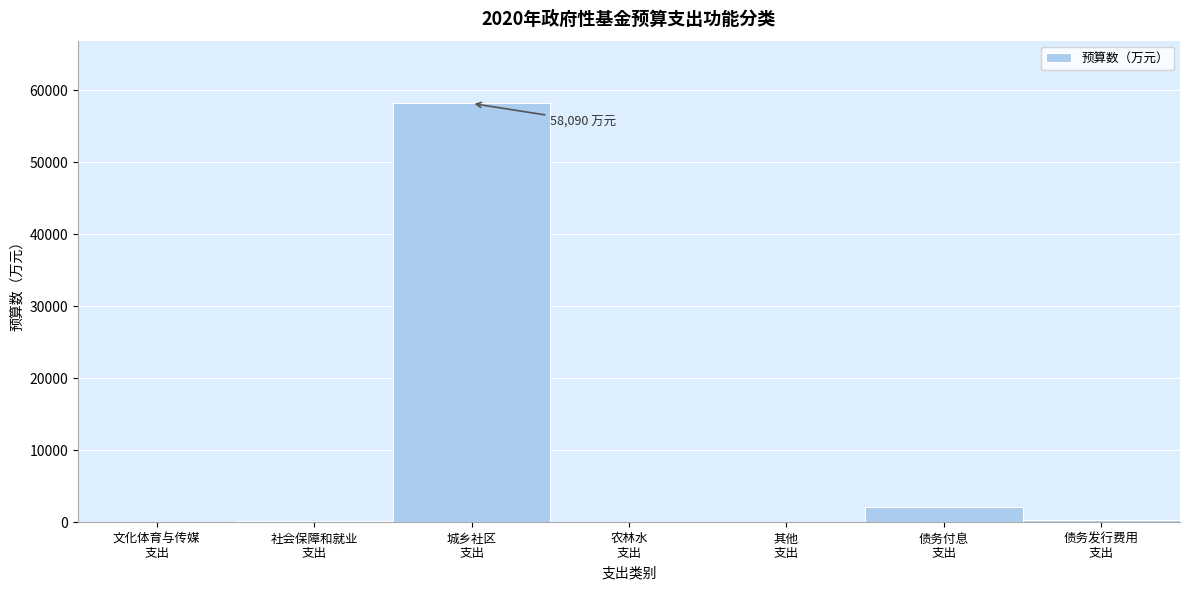

What is the greatest value displayed?

58090